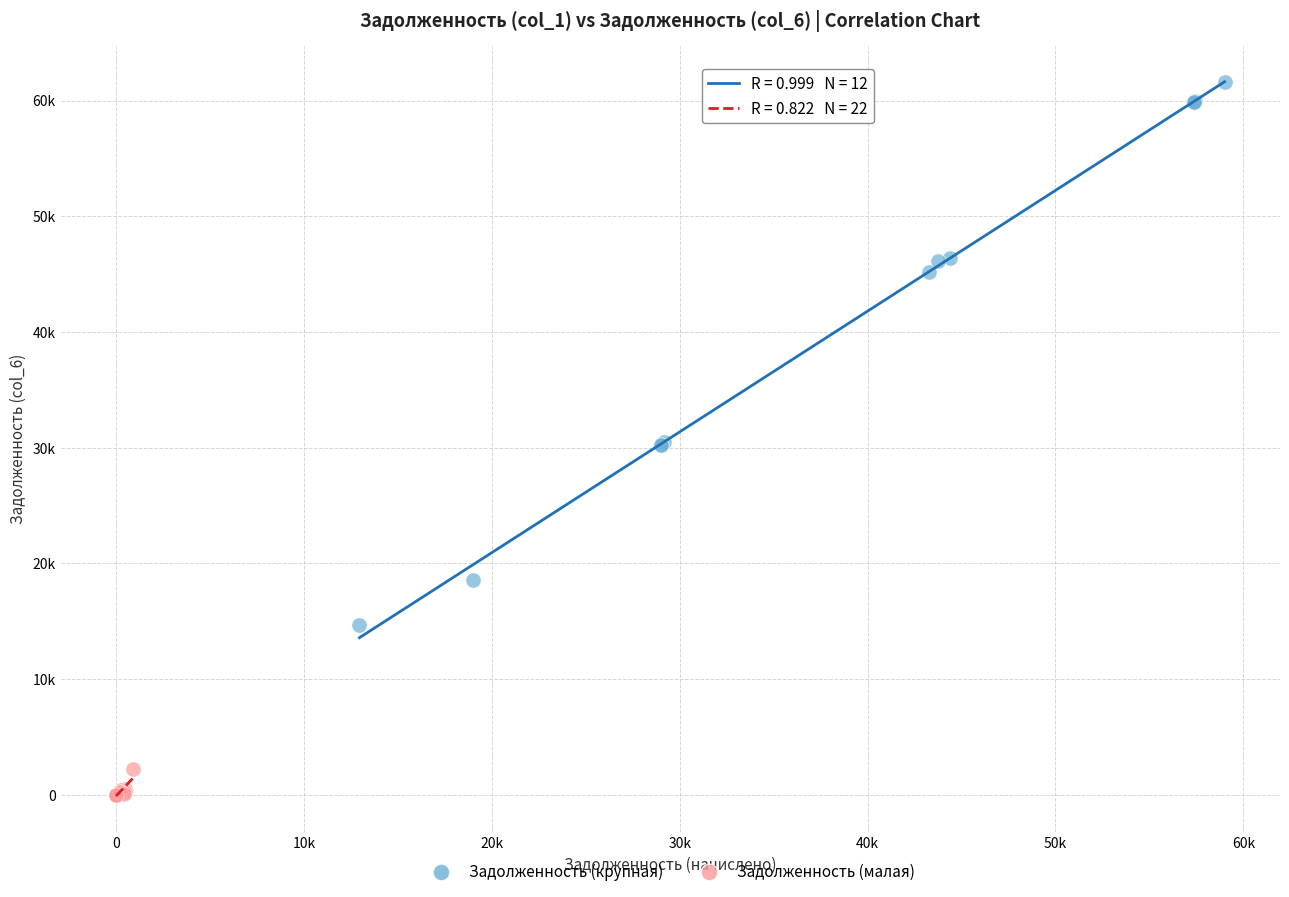

Which series reaches the maximum Y coordinate?

Задолженность (крупная)